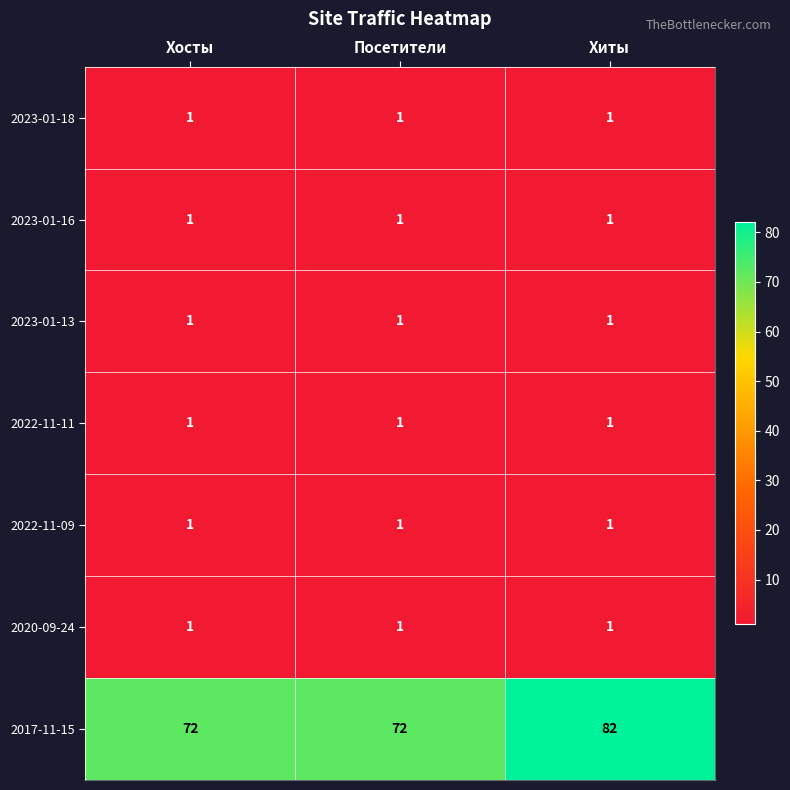

Which series changed the most between Посетители and Хиты?

2017-11-15